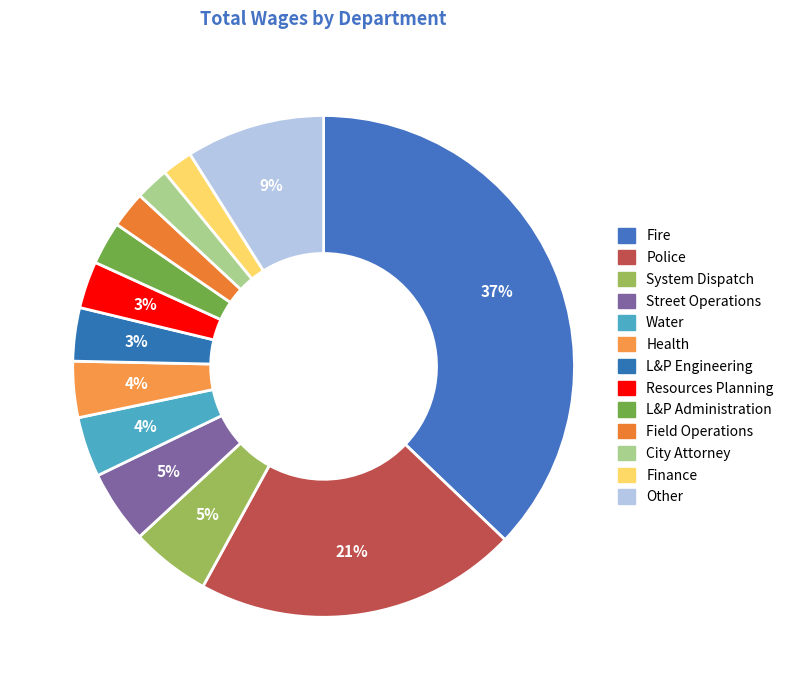

What is the smallest slice in the pie chart?

Finance